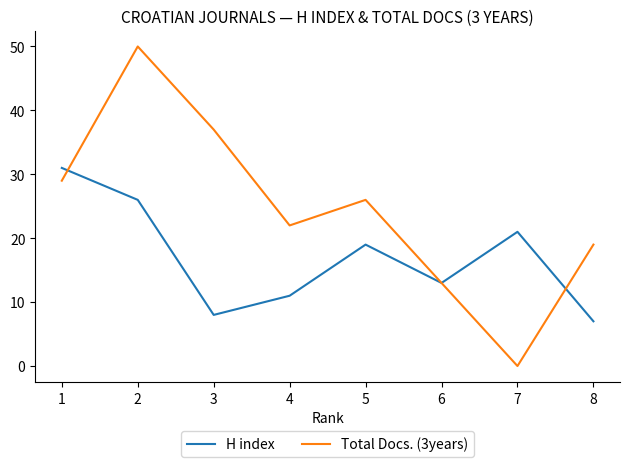

After their last crossing, which series has the higher values: Total Docs. (3years) or H index?

Total Docs. (3years)